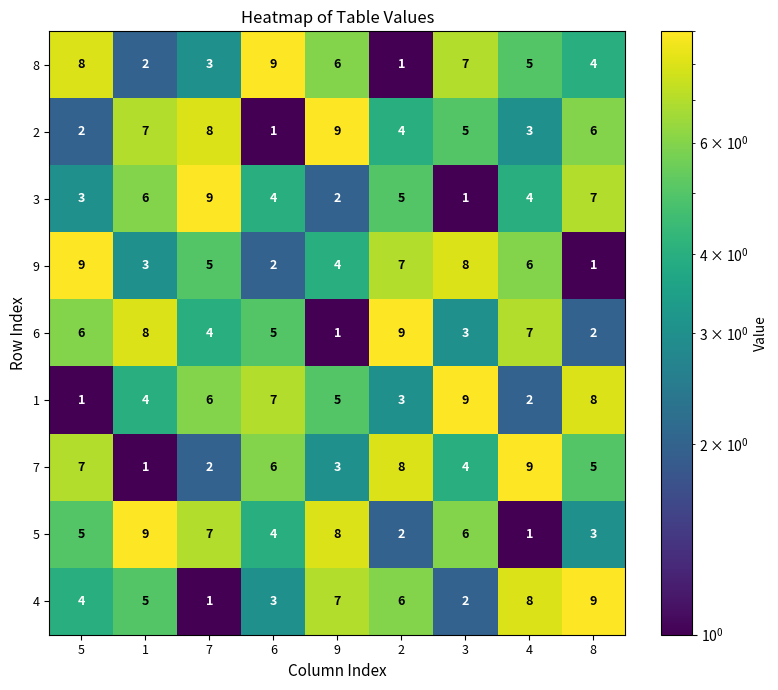

At which label is 1 closest to 5?

9